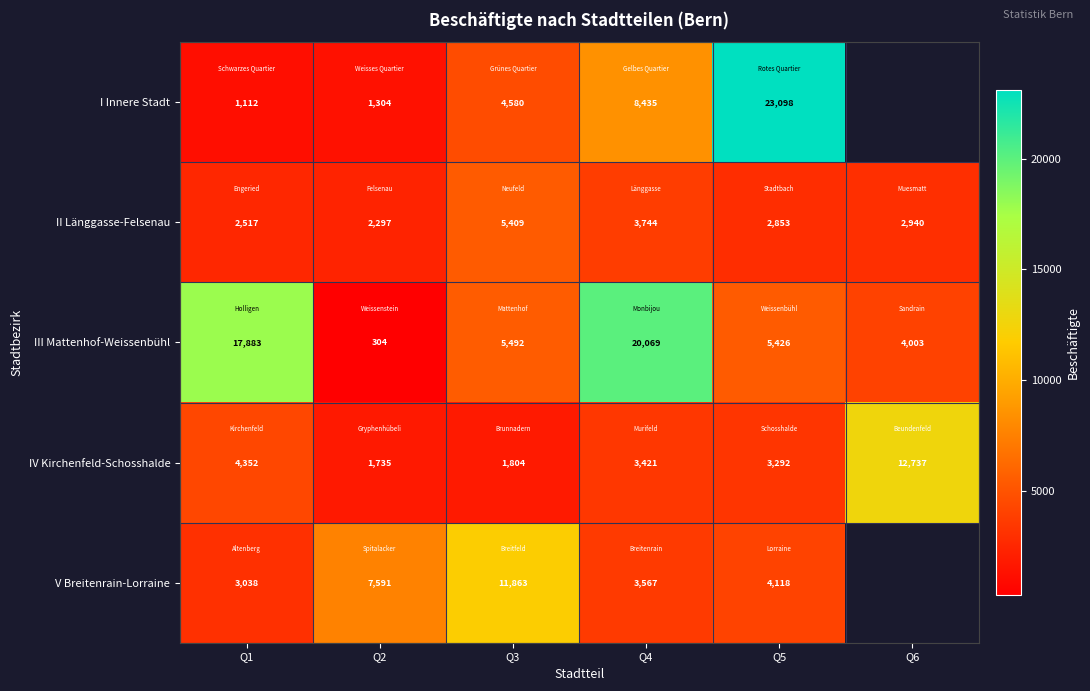

How many values in the IV Kirchenfeld-Schosshalde series are below 3421?

3